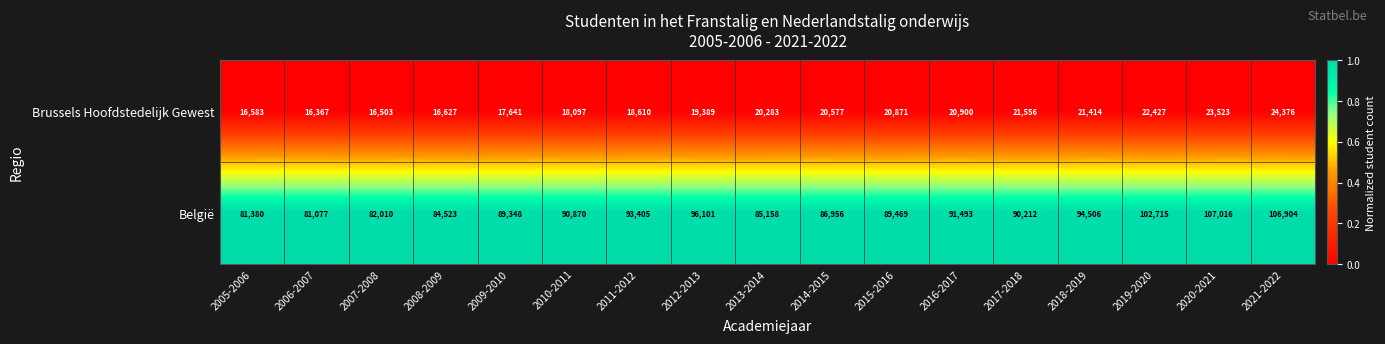

Where does the België series first go above 90212?

2010-2011